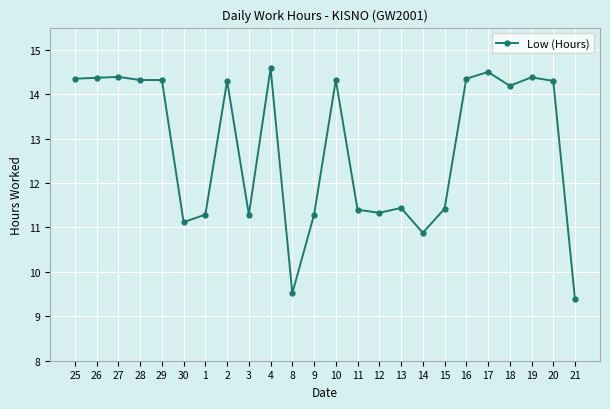

How many lines are shown in the chart?

1